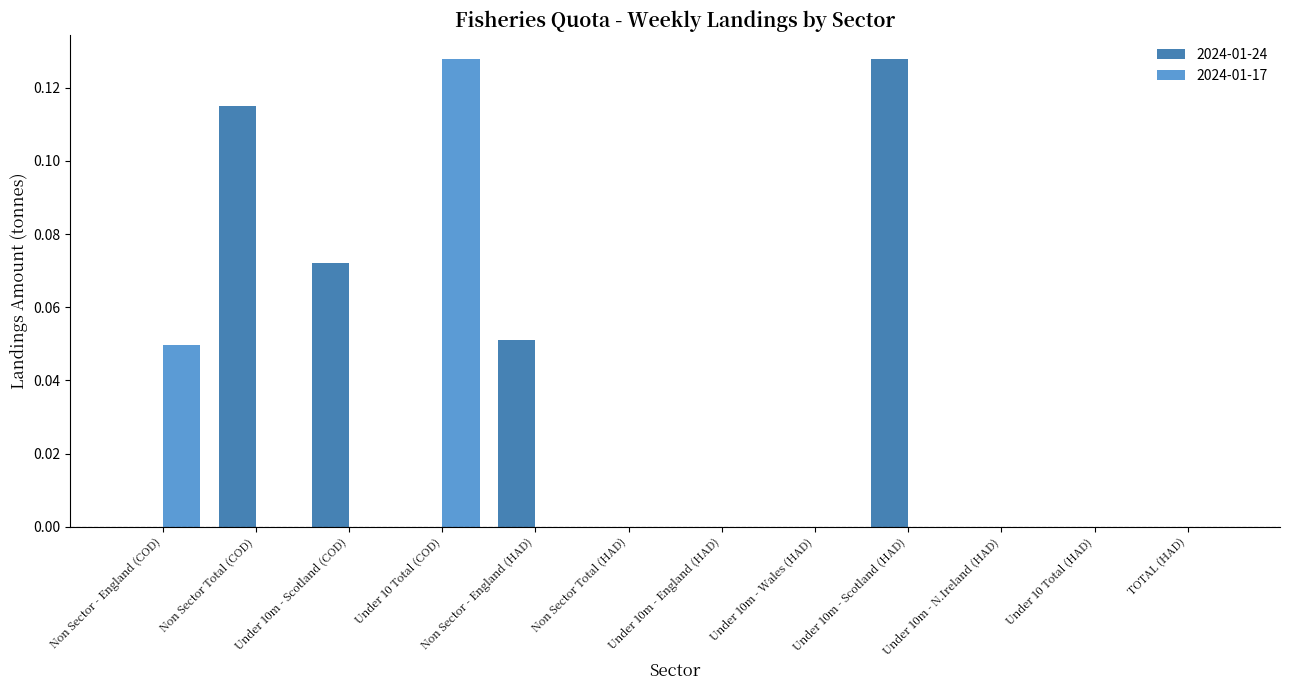

What is the sum of all 2024-01-24 values?

0.4